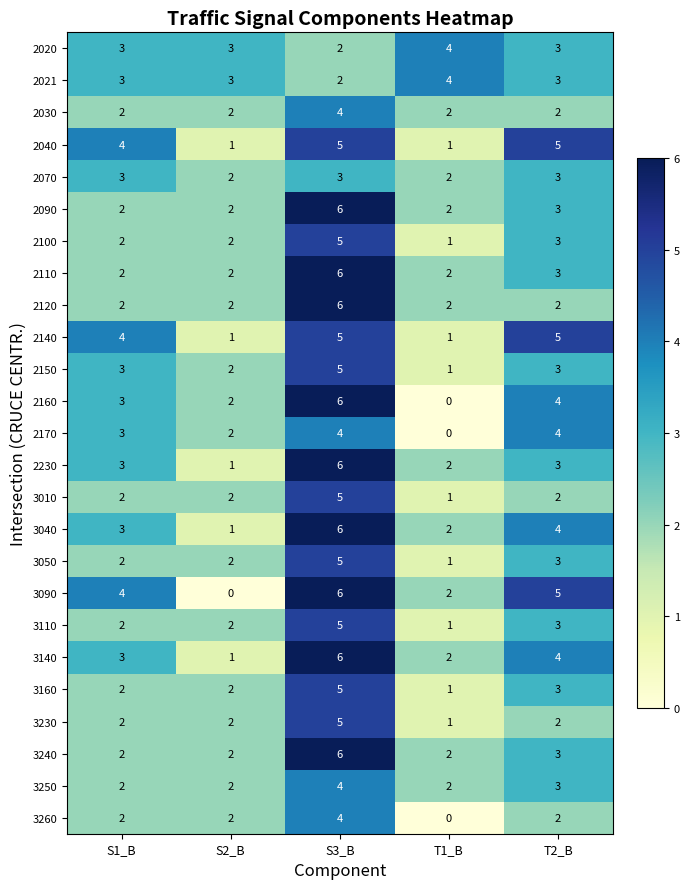

At which label is 3050 closest to 3?

T2_B